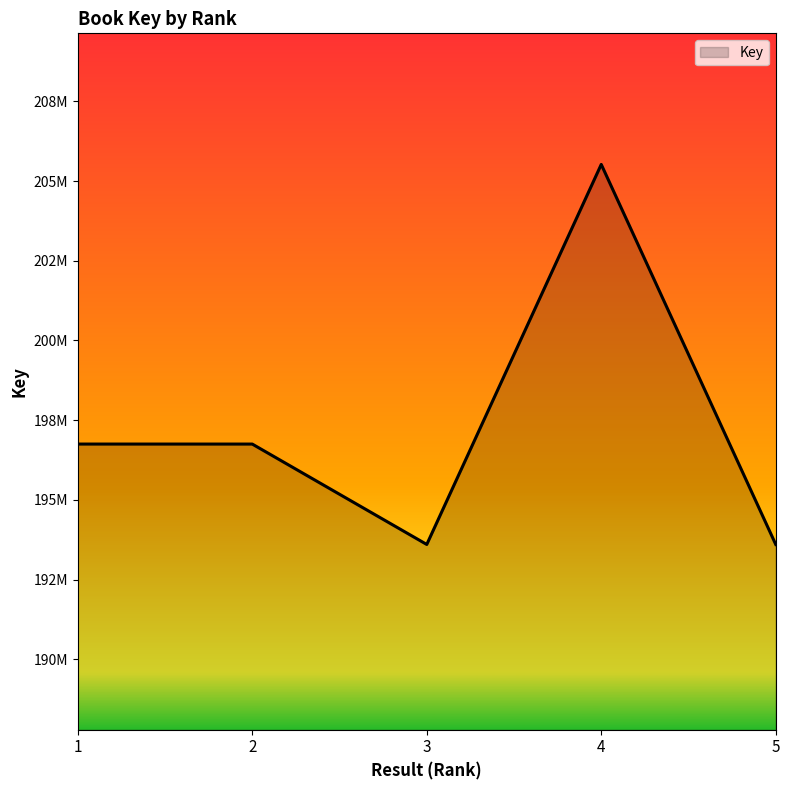

What is the sum of the values at 1 and 3?

390354538